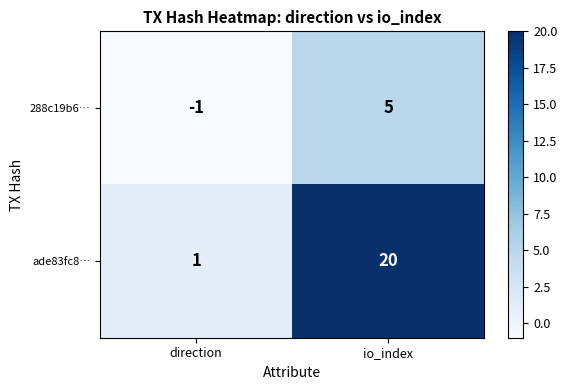

At which category is the sum across all series the highest?

io_index